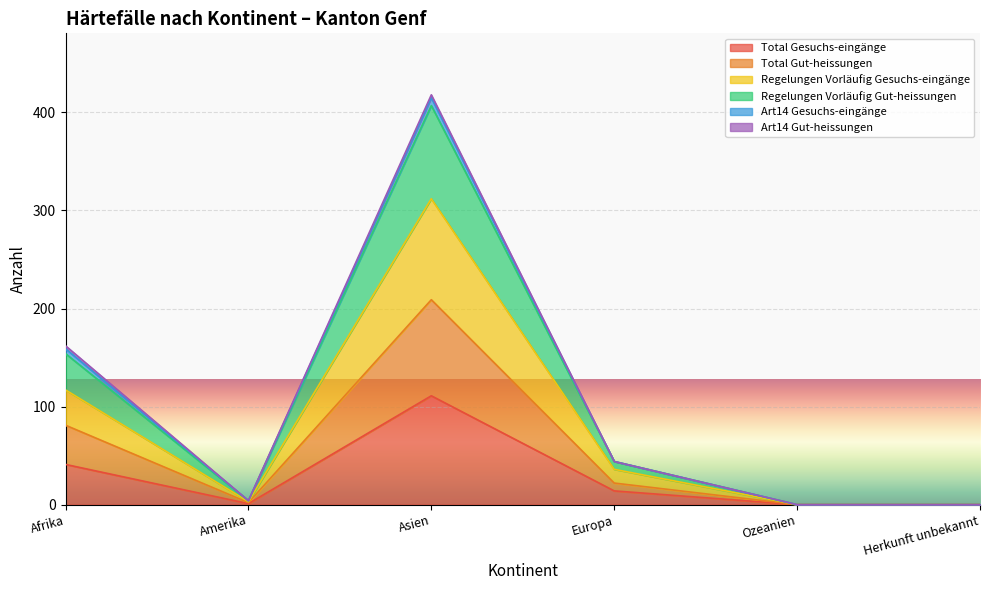

How many lines are shown in the chart?

6